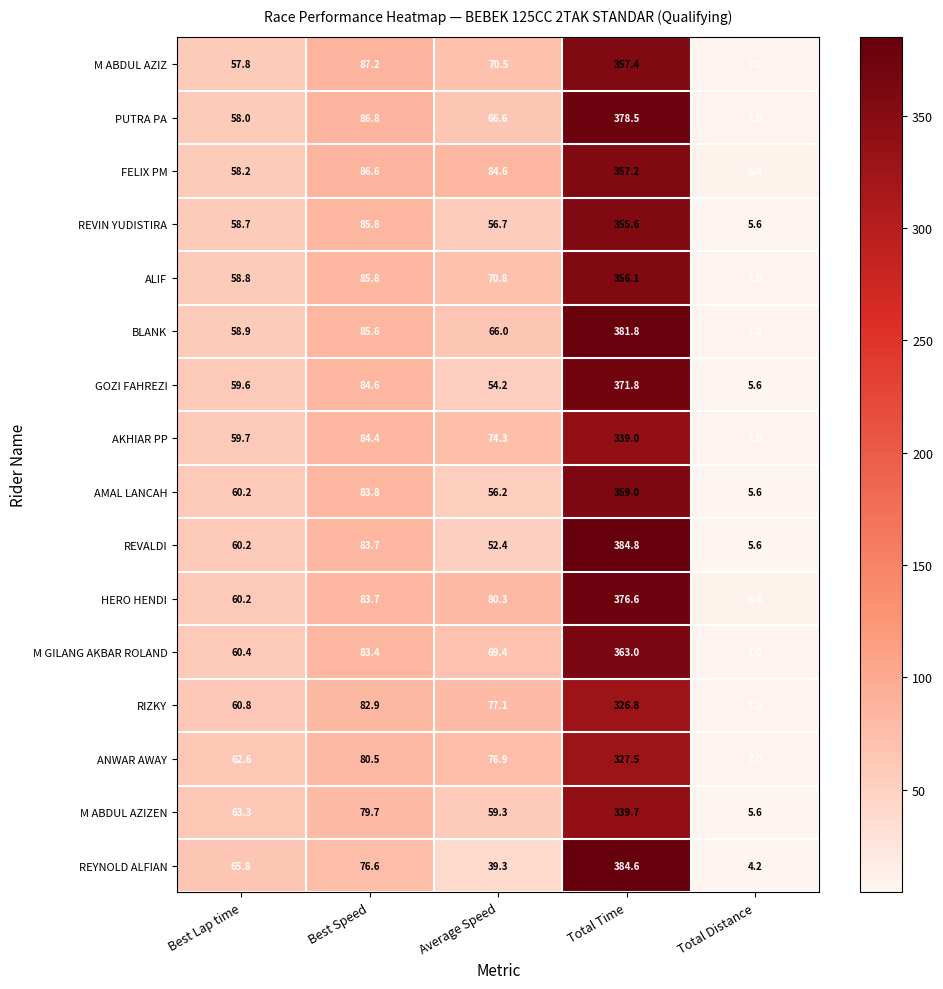

What is the smallest value displayed?

4.2